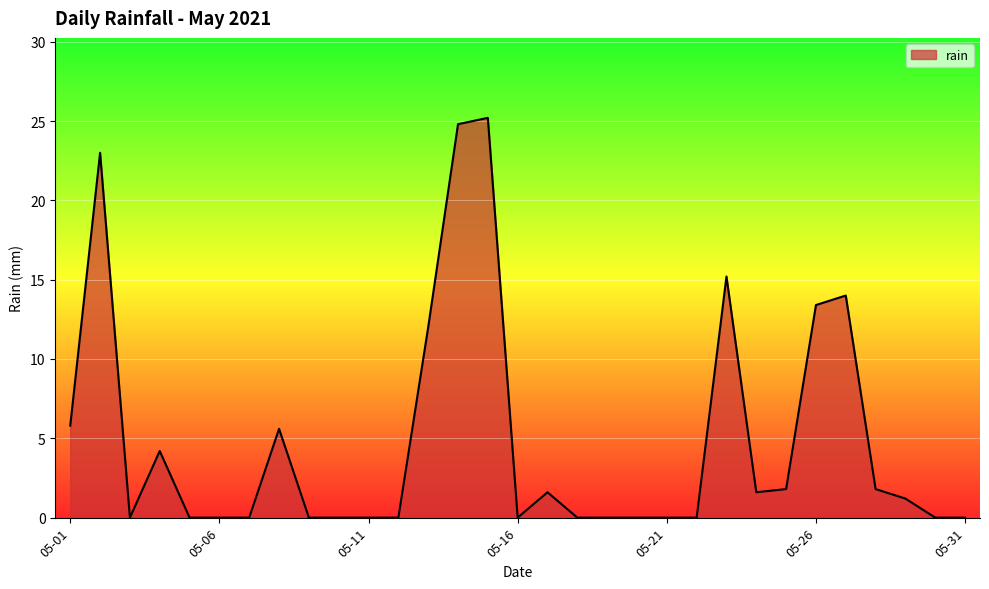

True or false: the data has more than 1 interior local peaks.

True